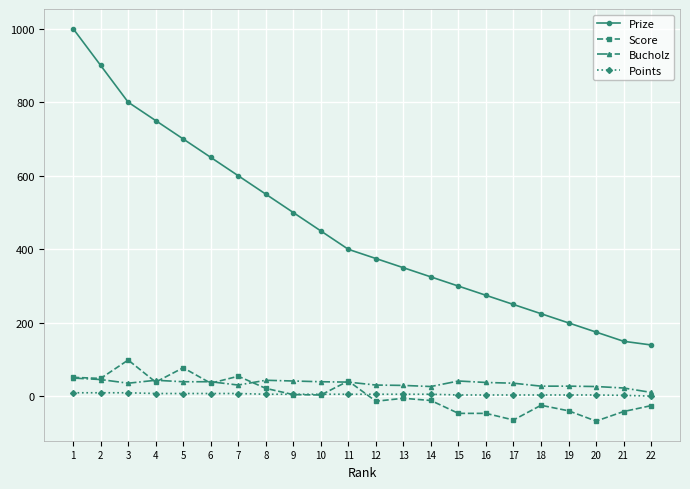

Where is Prize nearest to the value 570?

8